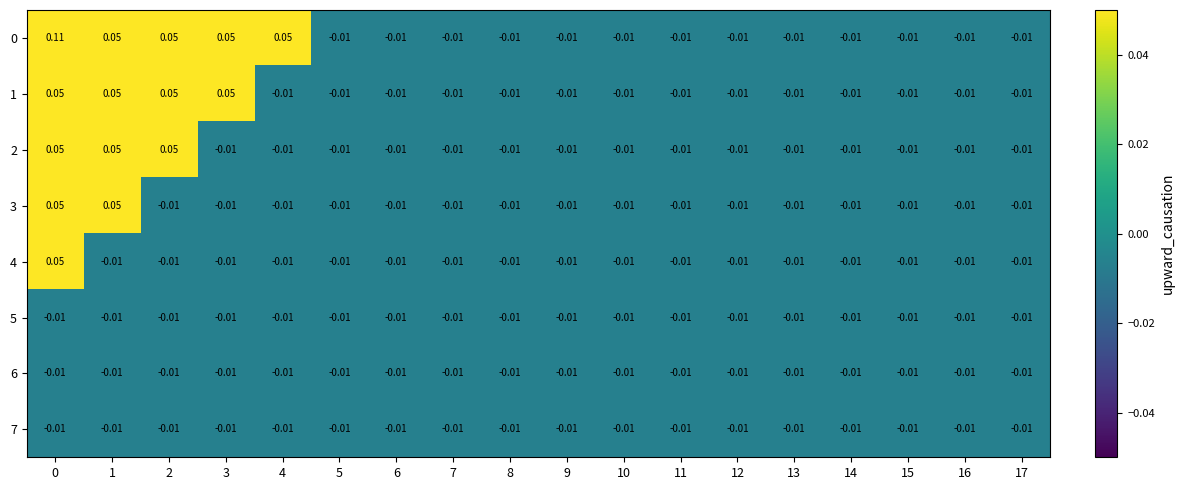

Count the number of categories in the chart.

18